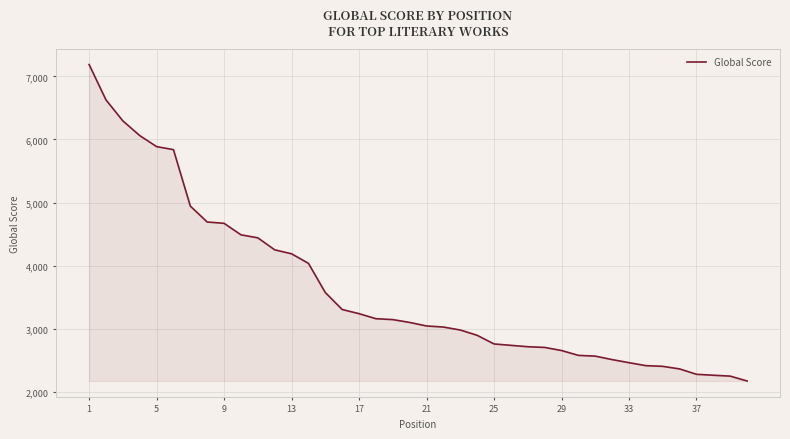

Does the chart have visible grid lines?

Yes